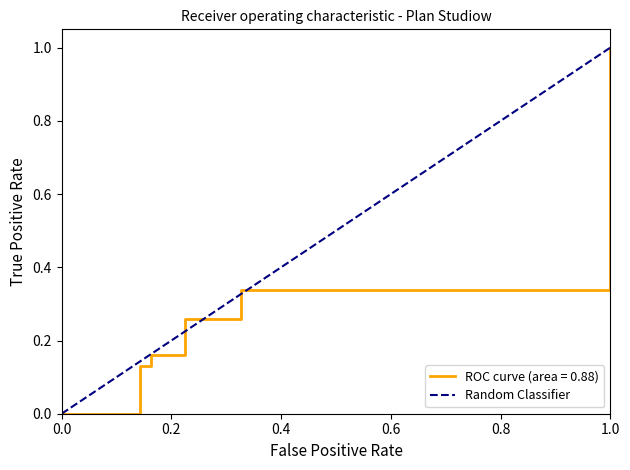

True or false: the data shows 2 at 1.0.

False